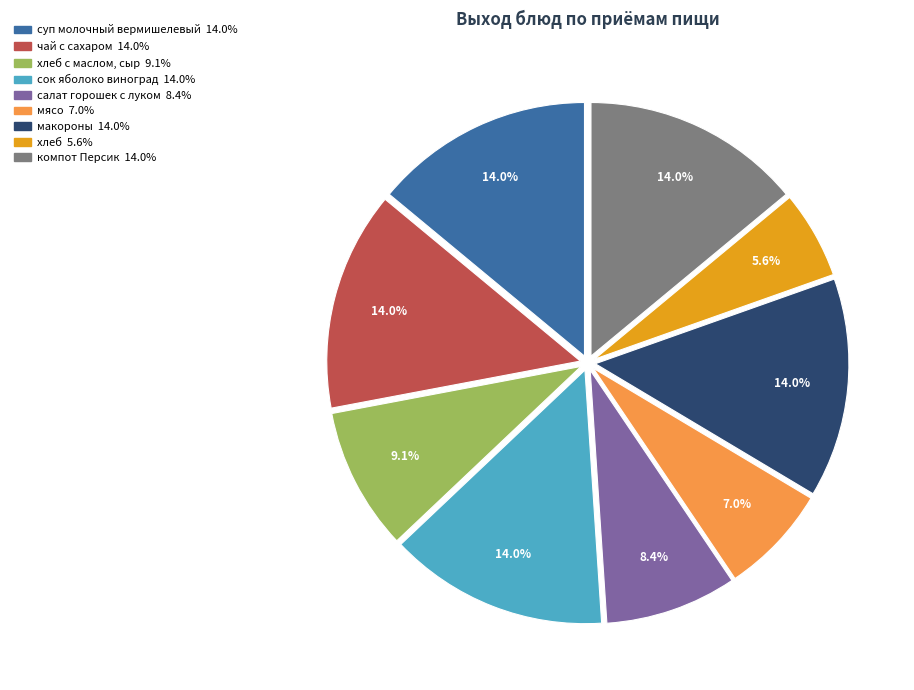

Is there a majority slice in this chart?

No